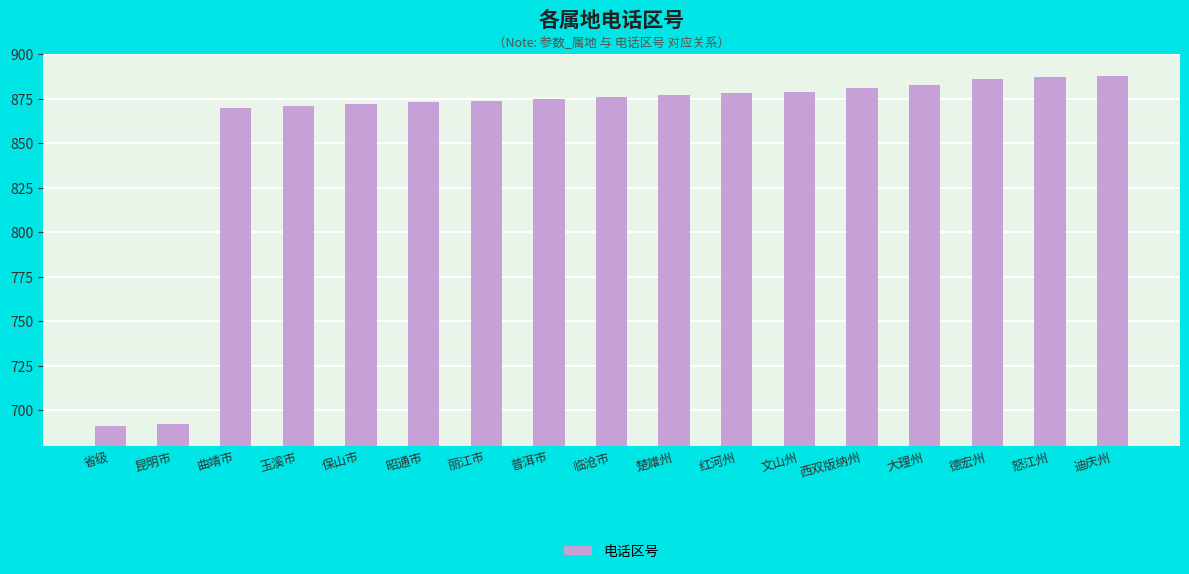

Reading left to right, list all the values displayed in this chart.

691	692	870	871	872	873	874	875	876	877	878	879	881	883	886	887	888